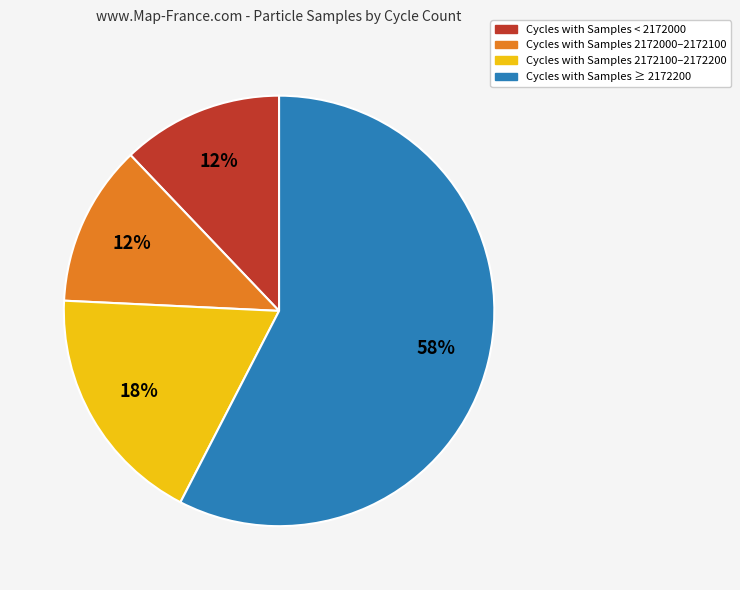

Is there any slice that represents more than half of the pie?

Yes